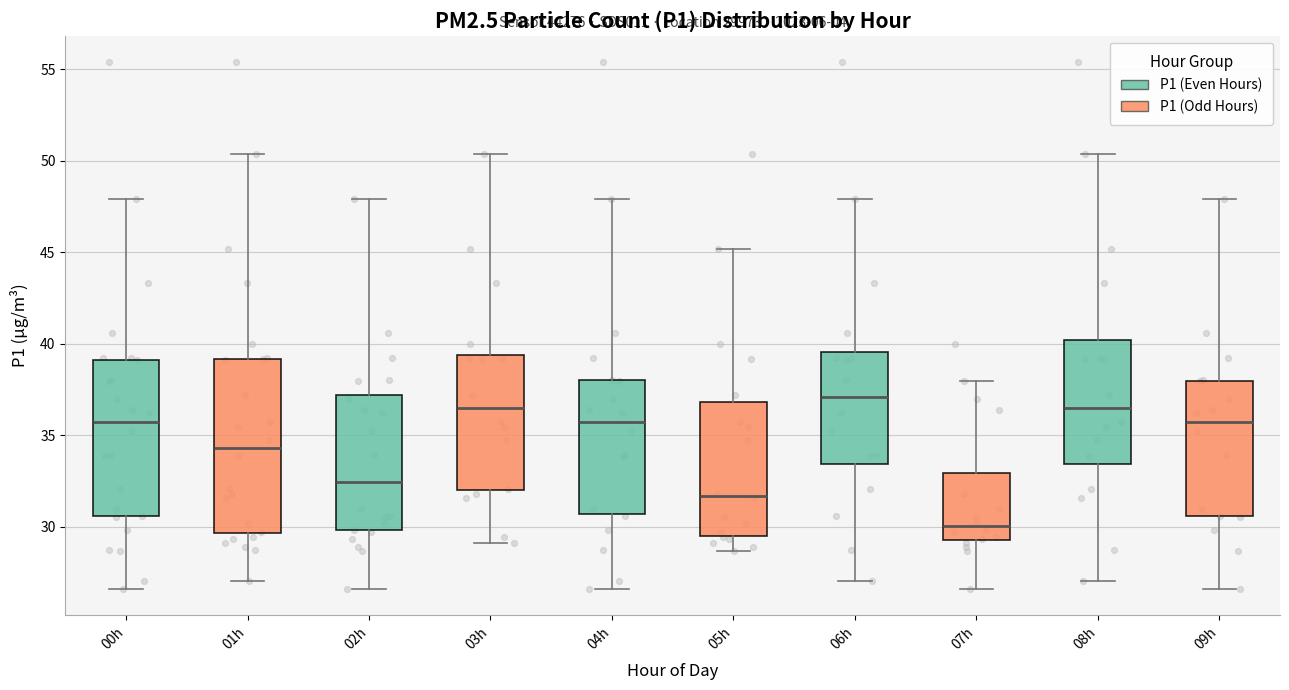

Where is the lower edge of the box for 03h on the y-axis? The values are not printed on the chart, so give them approximately, as read against the axis.

32.0